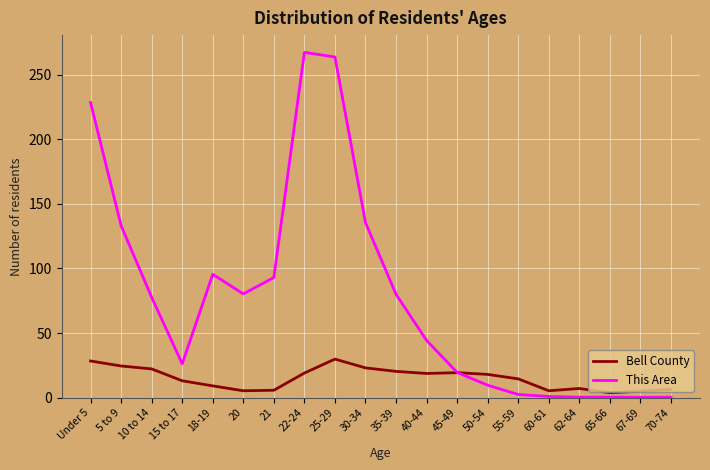

What position from the left is 50-54?

14